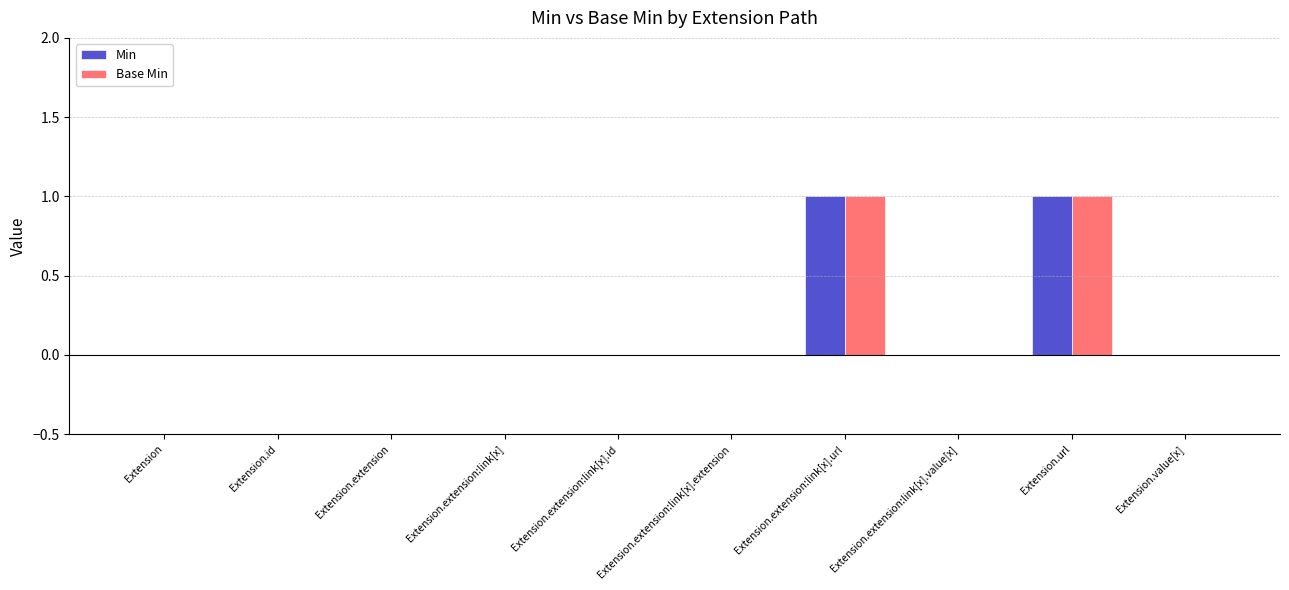

How many groups of bars are there?

10